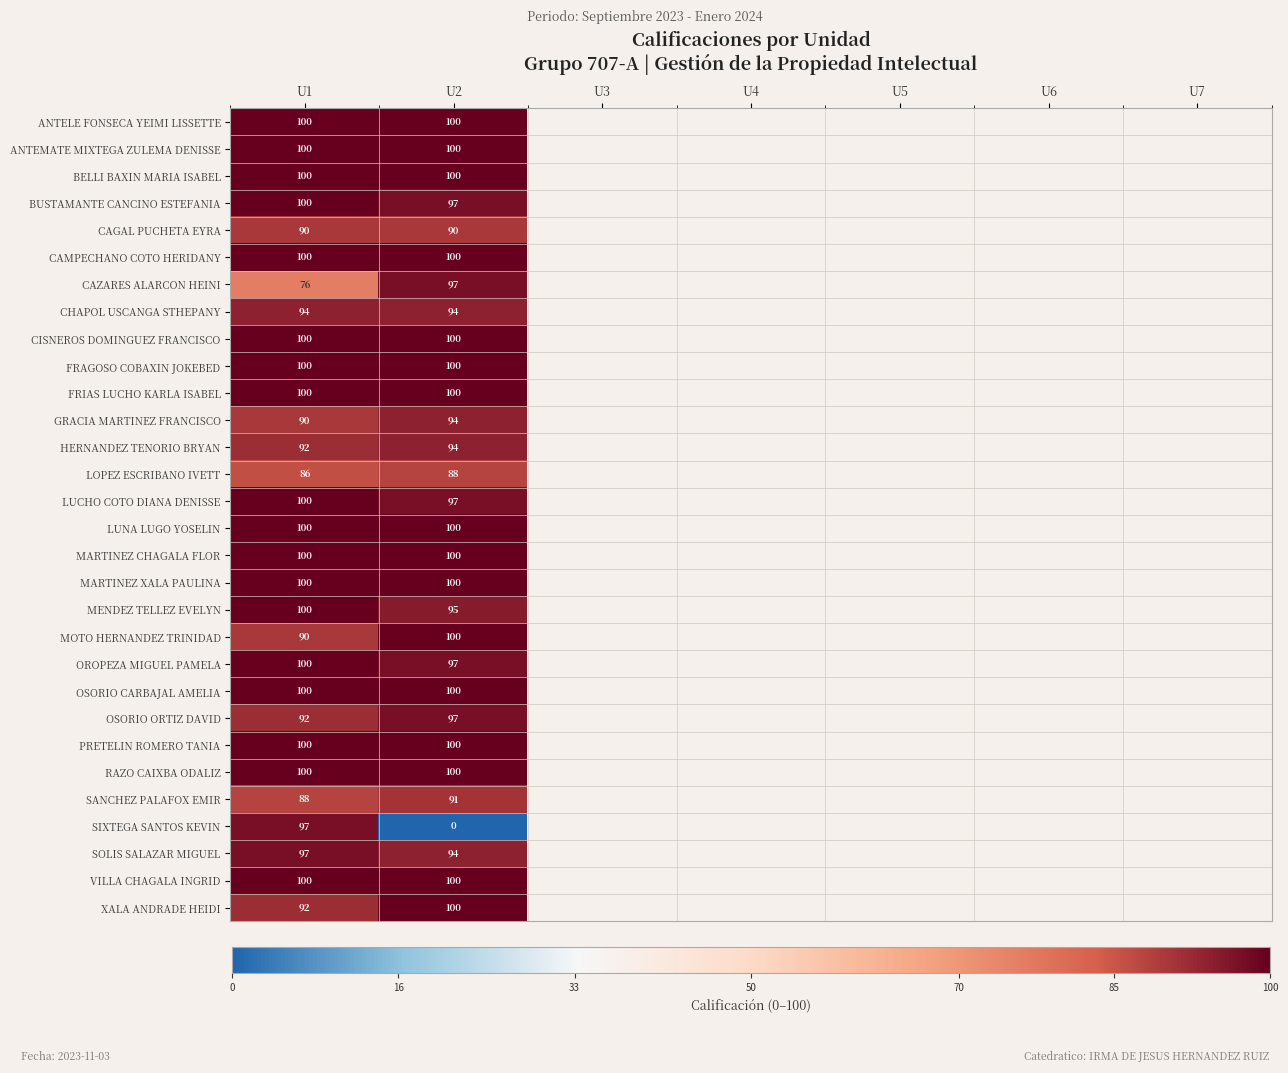

What is the total value across all series at U1?

2884